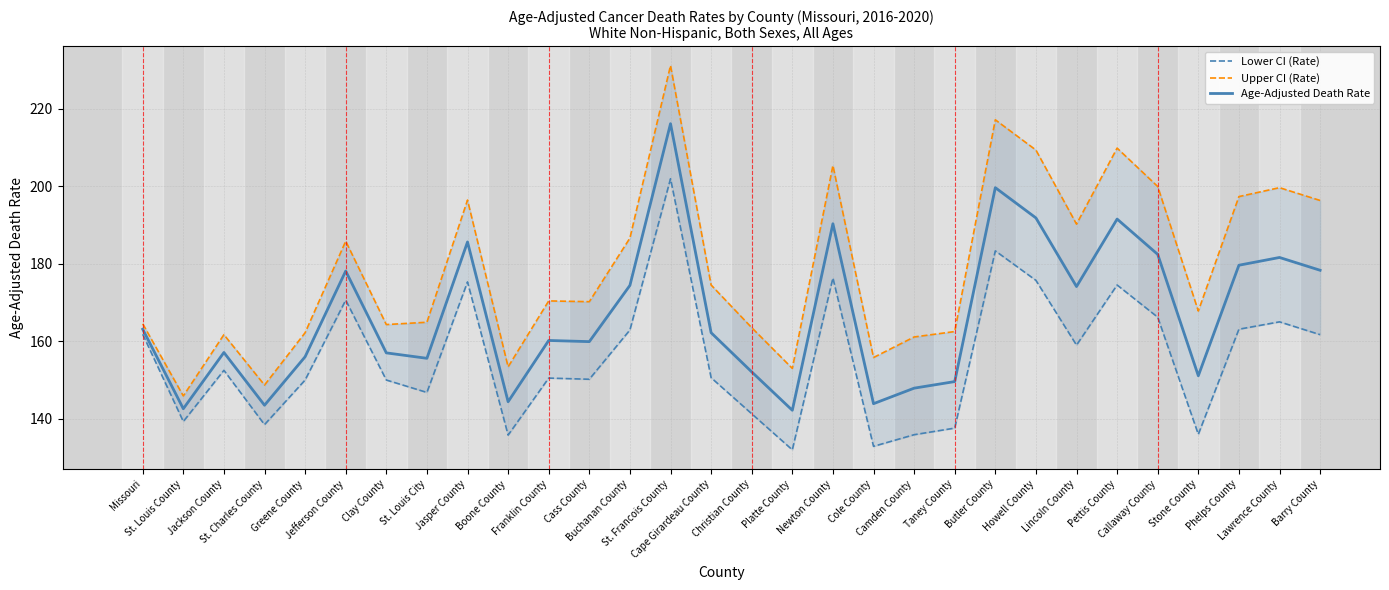

True or false: Age-Adjusted Death Rate and Upper CI (Rate) cross at least once.

False